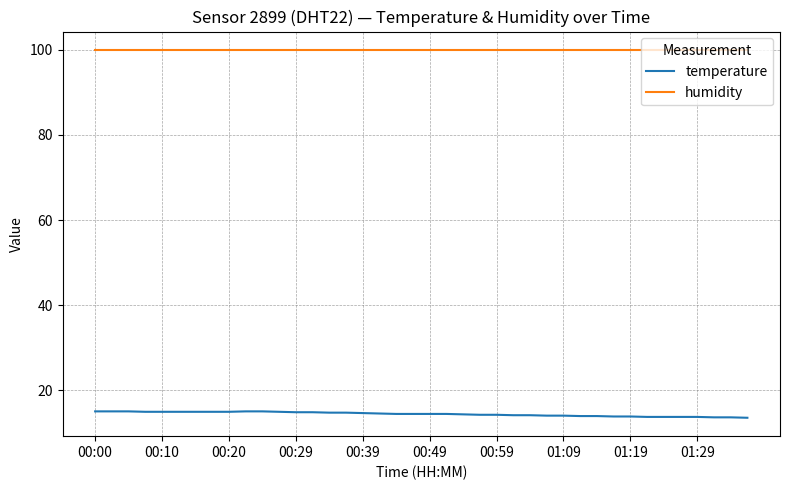

Does the chart display data point markers on the line(s)?

No